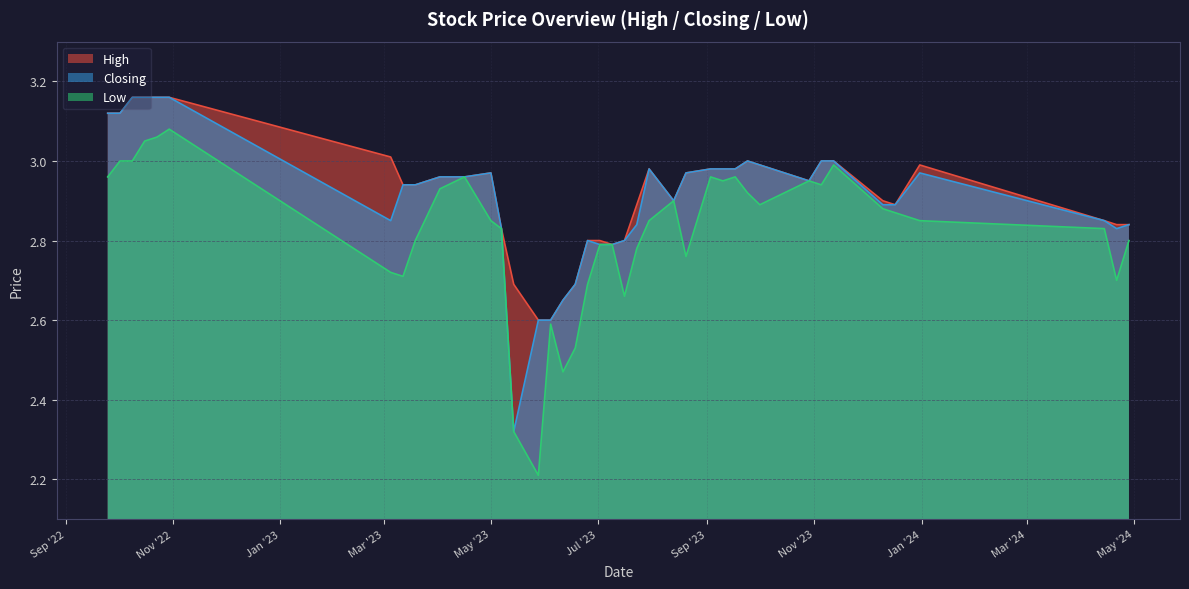

True or false: Low has a value of 4.9 at 5.

False